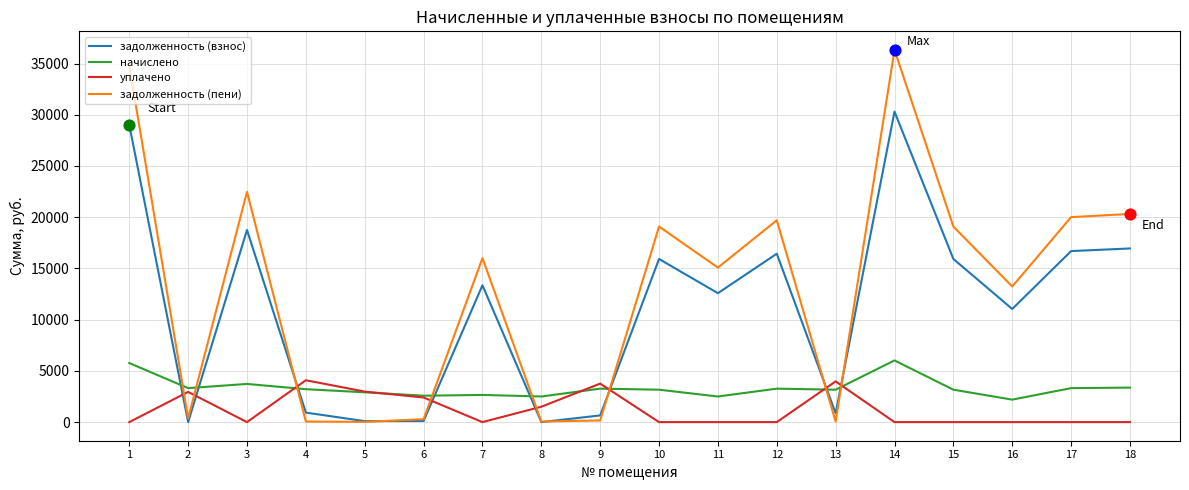

What is the spread (max minus min) of values at 3?

22471.6